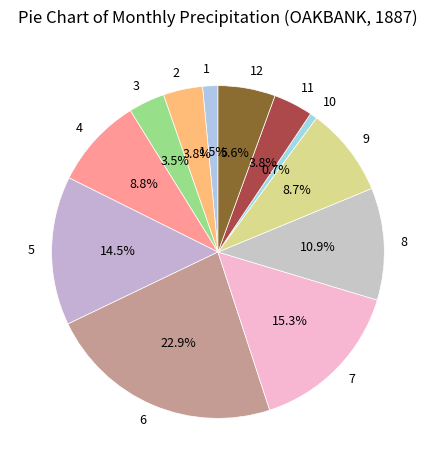

True or false: 4 accounts for 18% of the total.

False